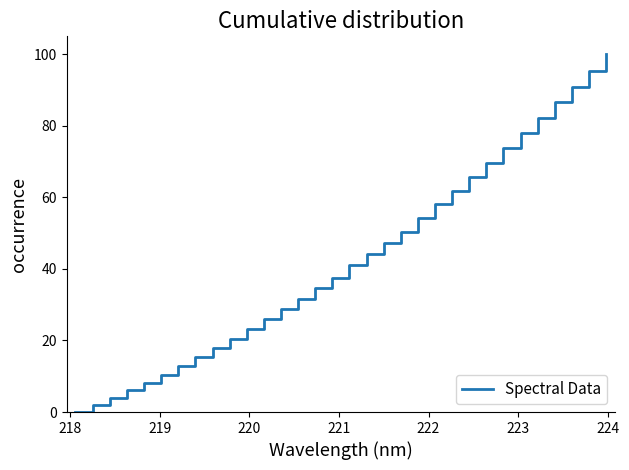

What is the greatest value displayed?

100.0